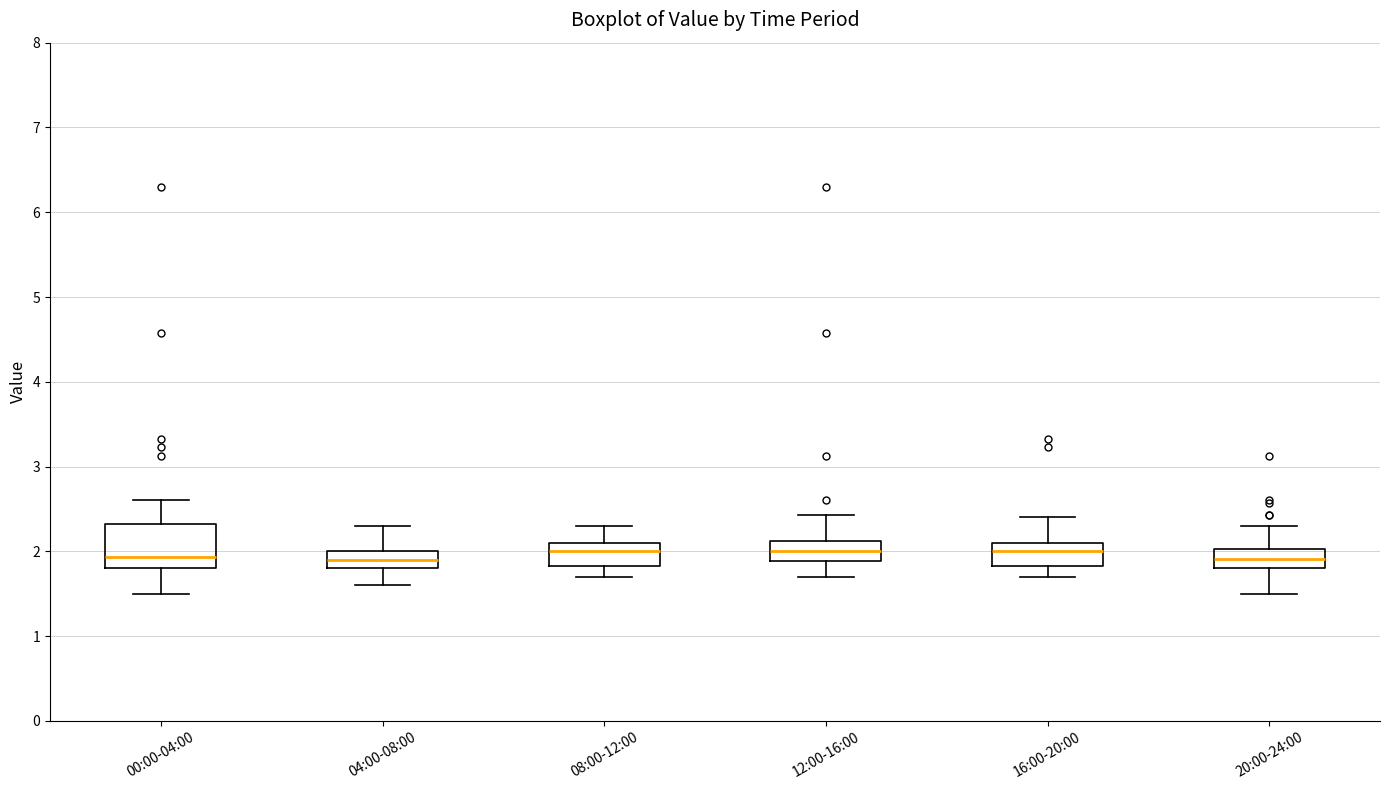

Which box is the tallest, from its lower edge to its upper edge?

00:00-04:00